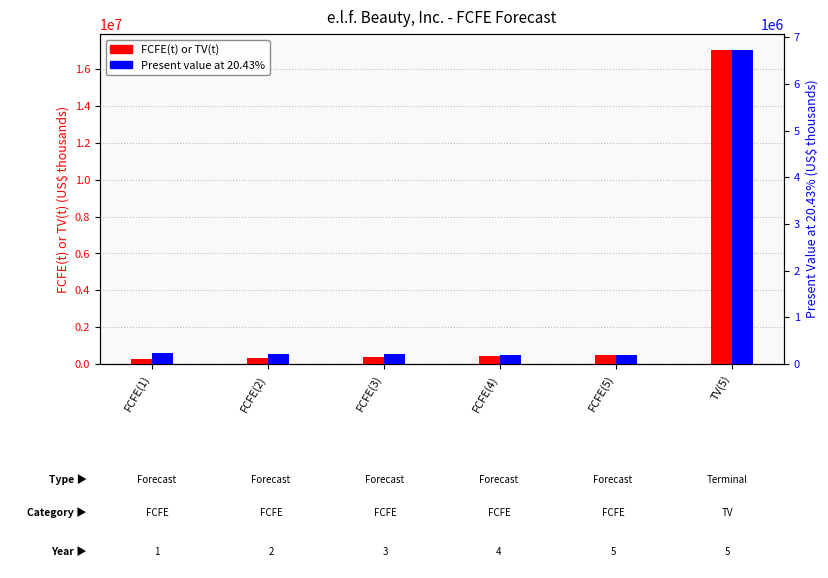

Which series has the largest total across all categories?

FCFE(t) or TV(t)